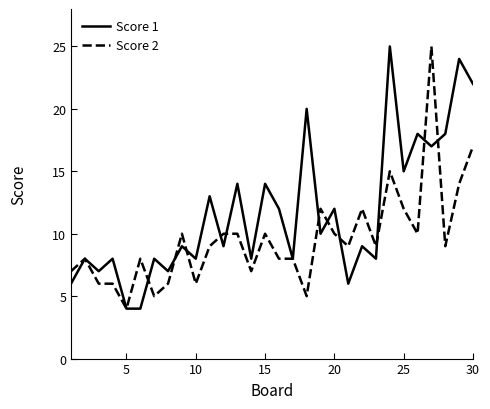

Reading left to right, transcribe all the data shown in this chart.

Score 1: 6	8	7	8	4	4	8	7	9	8	13	9	14	8	14	12	8	20	10	12	6	9	8	25	15	18	17	18	24	22
Score 2: 7	8	6	6	4	8	5	6	10	6	9	10	10	7	10	8	8	5	12	10	9	12	9	15	12	10	25	9	14	17